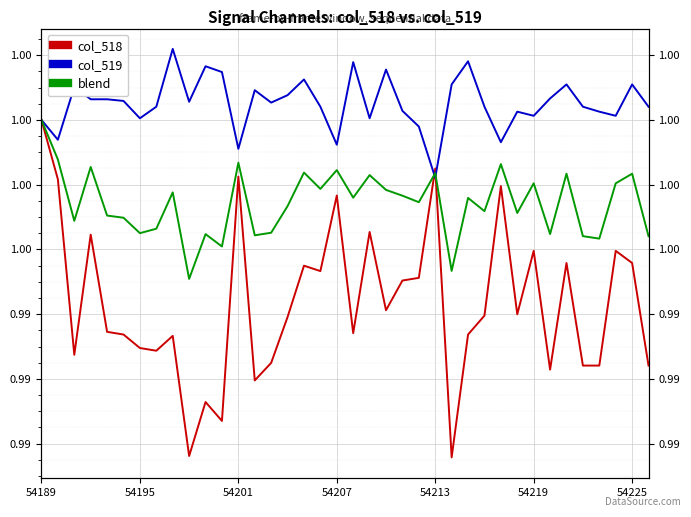

How many data points in col_519 are less than 1?

6